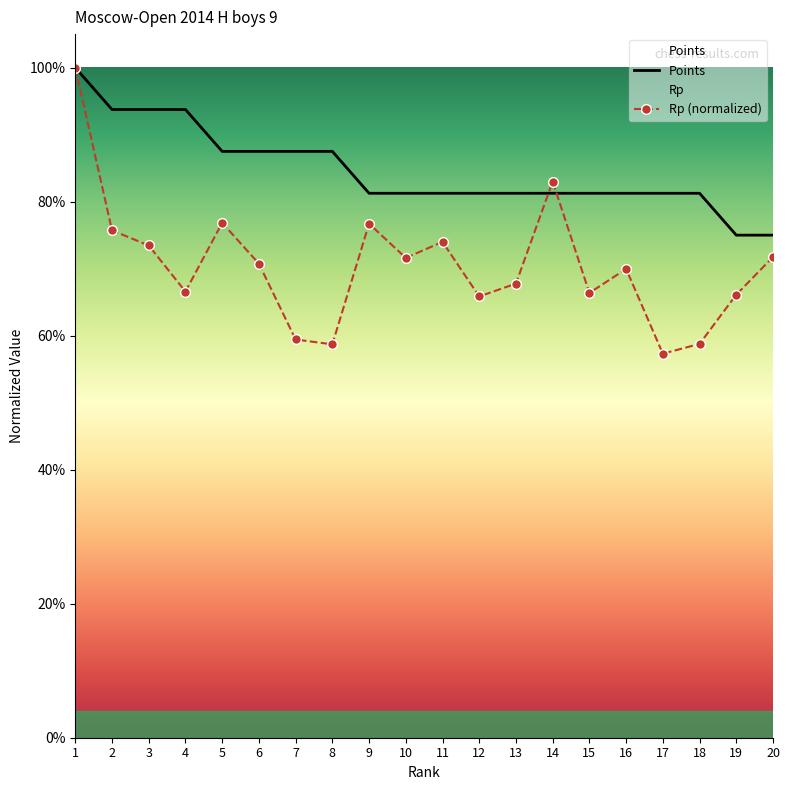

What are all the series names shown in the legend?

Points, Rp (normalized)